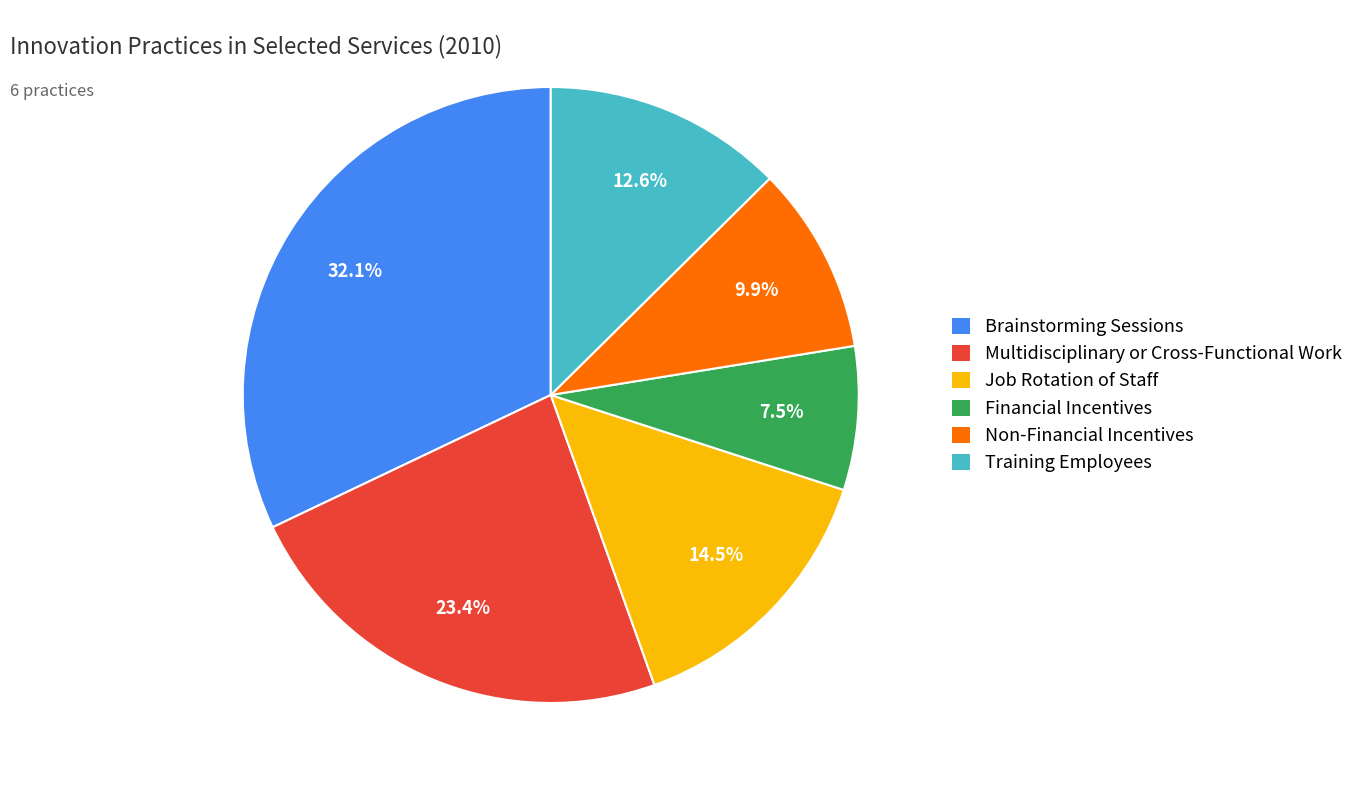

Is it true that Non-Financial Incentives is 10% of the pie?

True